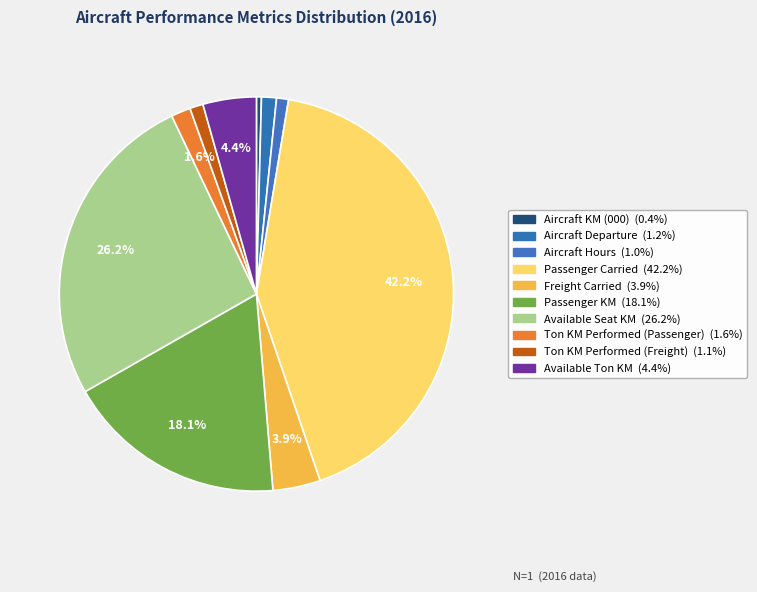

Count the number of slices in the pie.

10